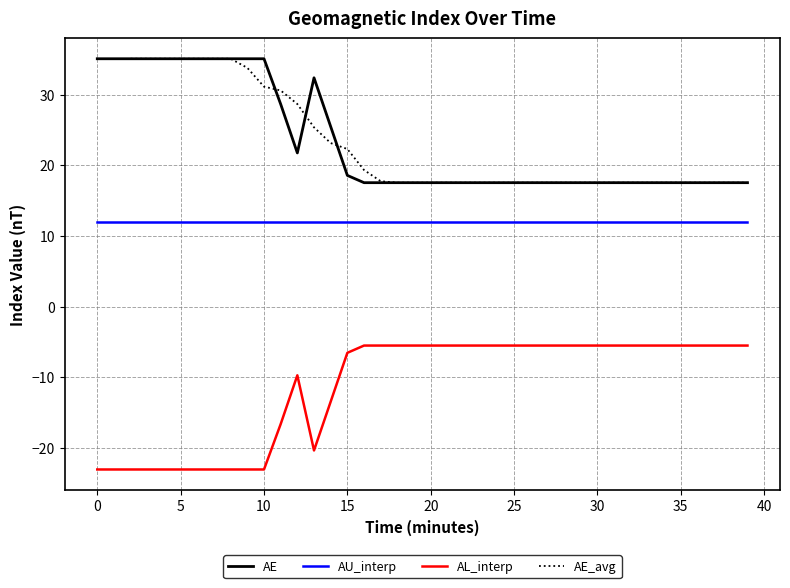

What is the label of the 22nd point from the right?

18